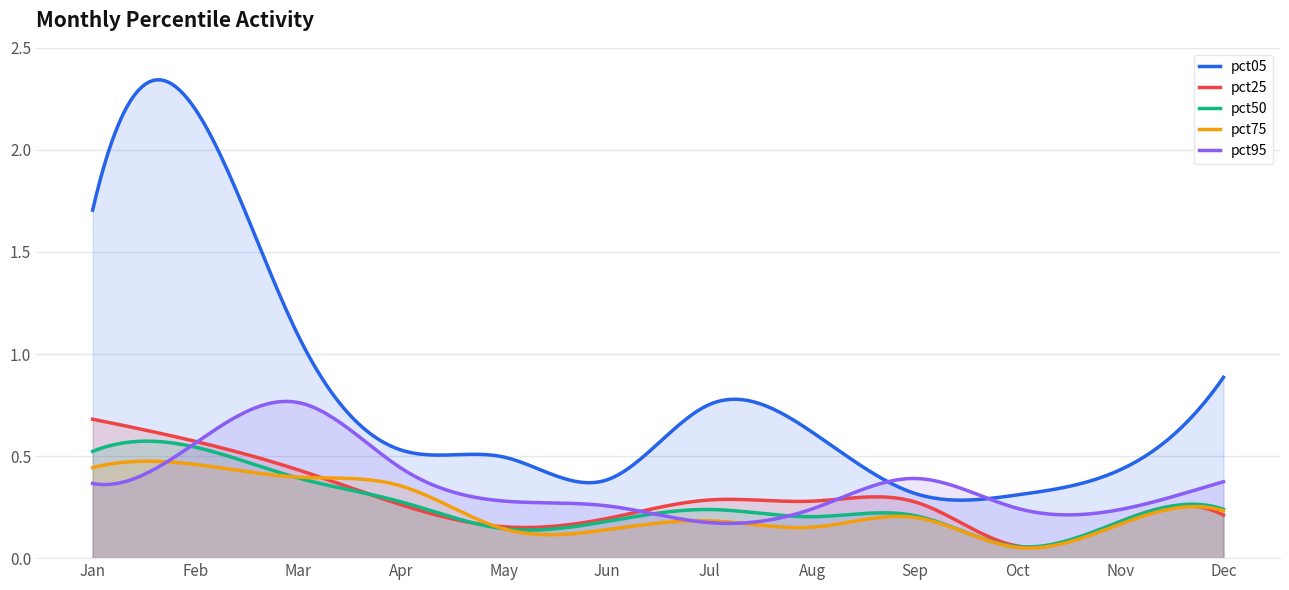

Does the chart display data point markers on the line(s)?

No